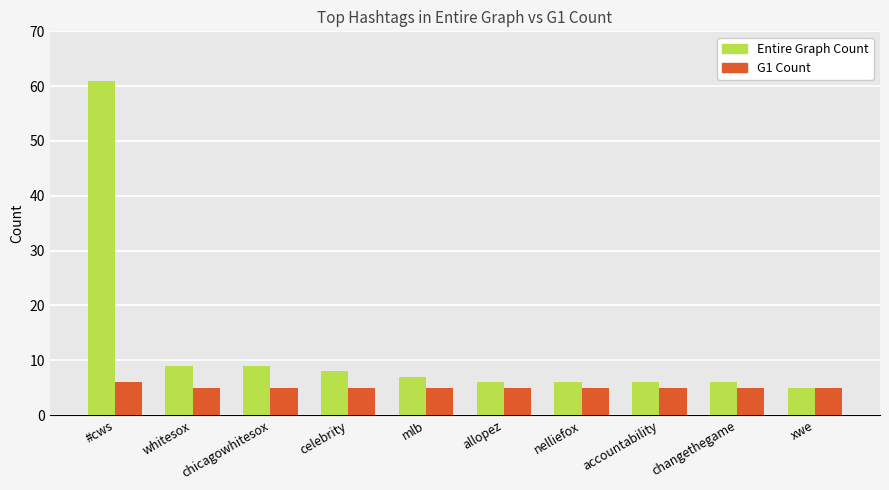

How many bars are there in total?

20